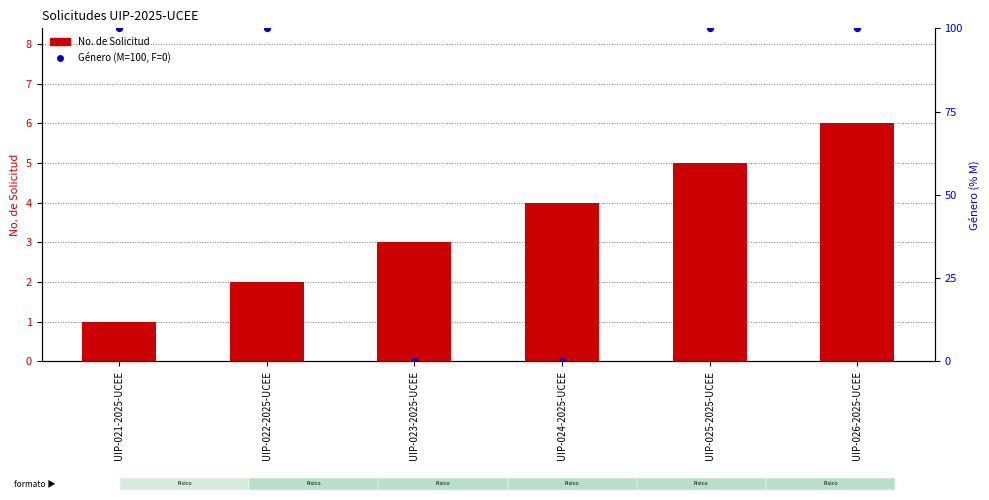

Which series reaches the minimum Y coordinate?

Género (M=100, F=0)